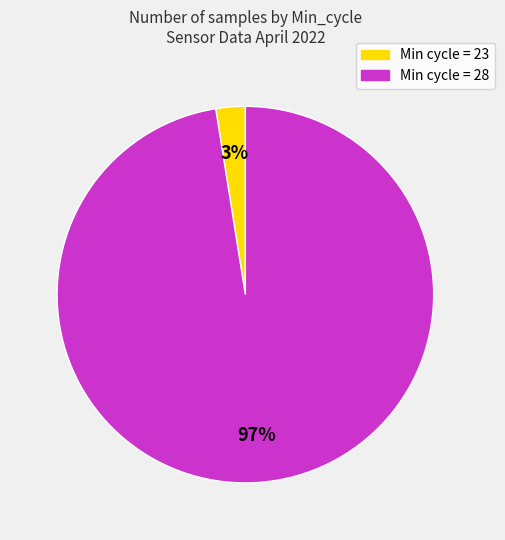

To the nearest percent, what is the average slice percentage?

50%